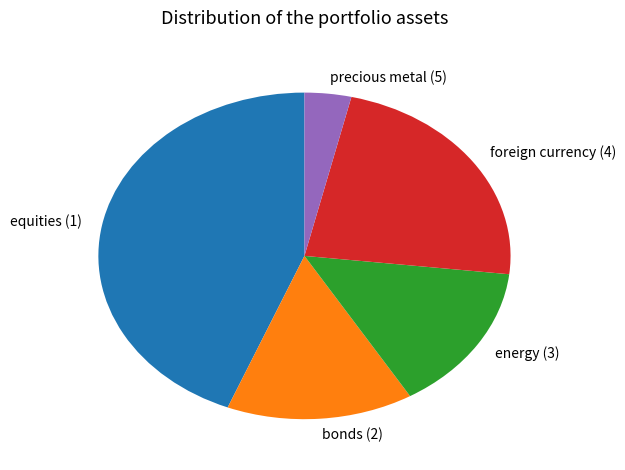

Is it true that precious metal (5) is 14% of the pie?

False